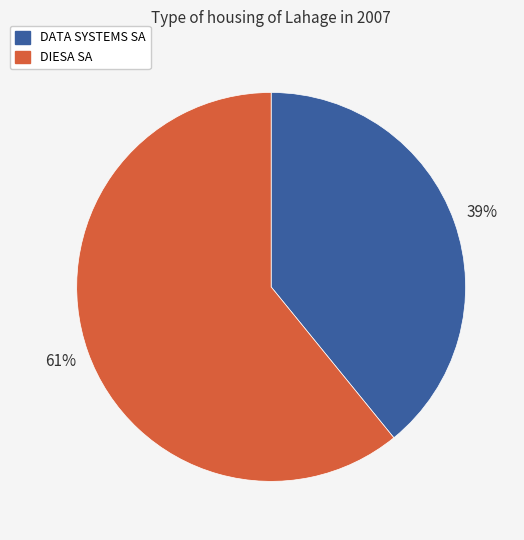

Do DATA SYSTEMS SA and DIESA SA together represent more than half of the pie?

Yes